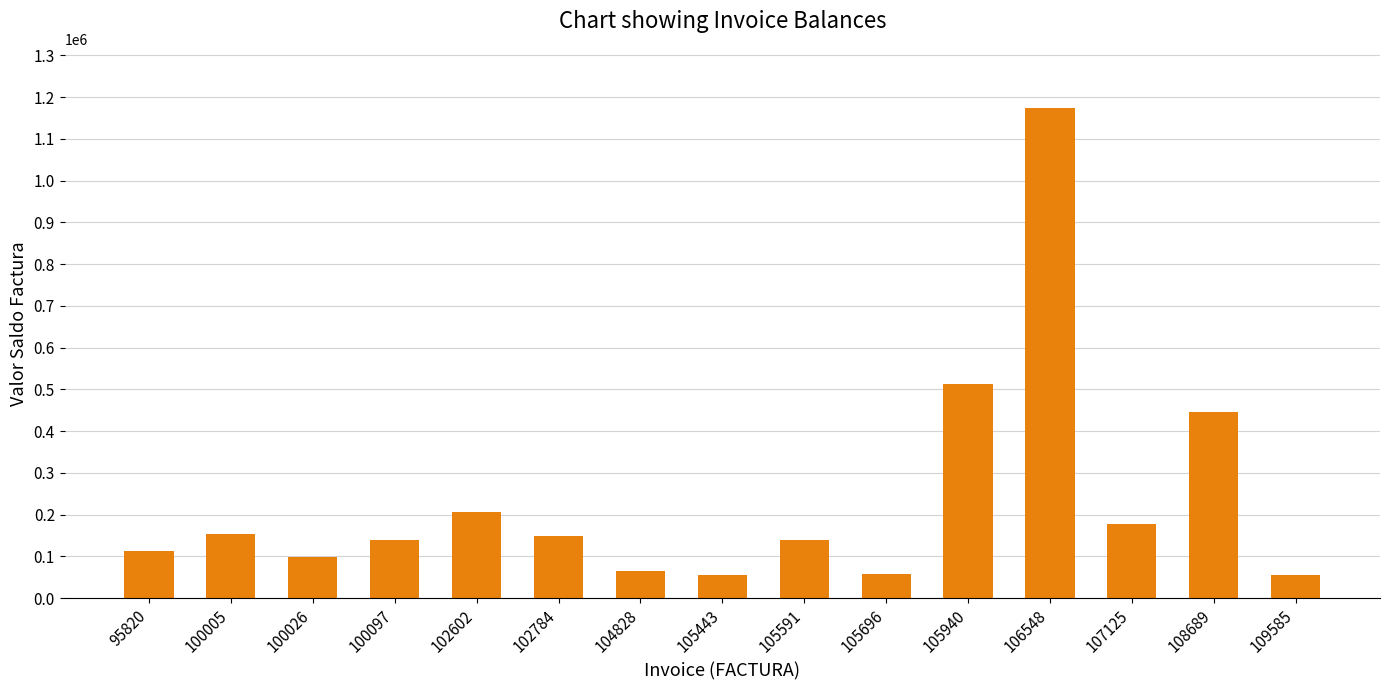

Which category has the highest value across all series?

106548